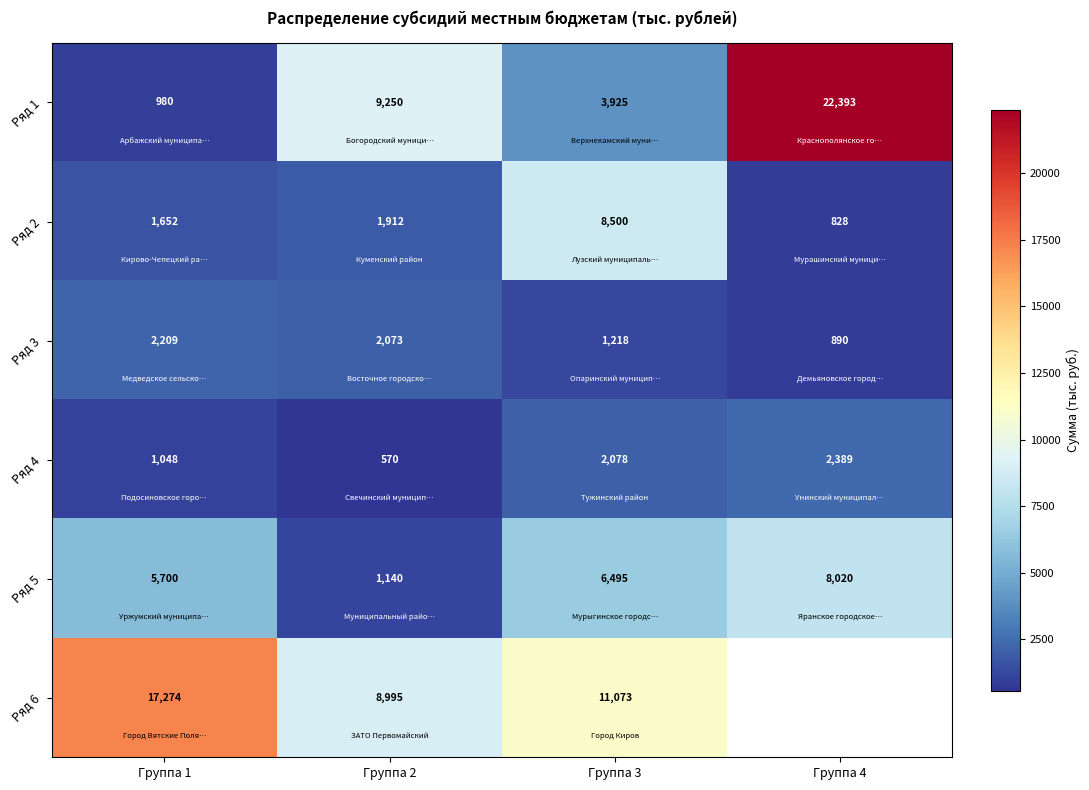

At which label is Ряд 2 closest to 4664?

Группа 2